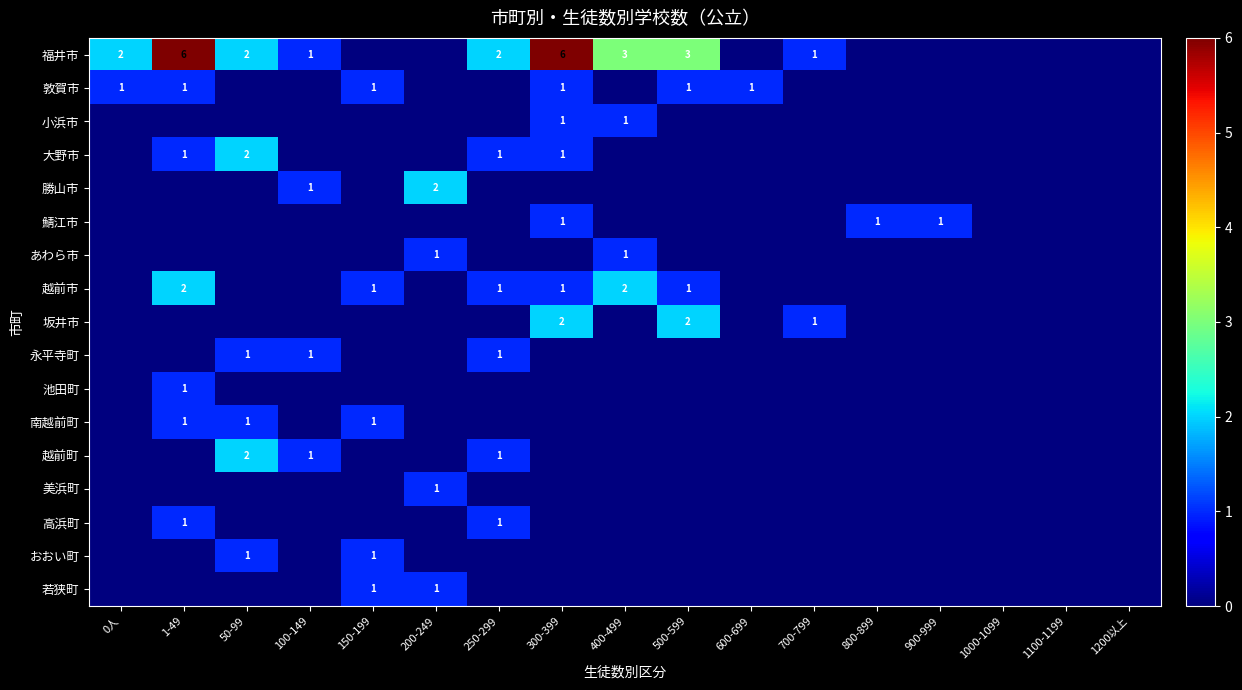

How many values in 越前町 are above zero?

3